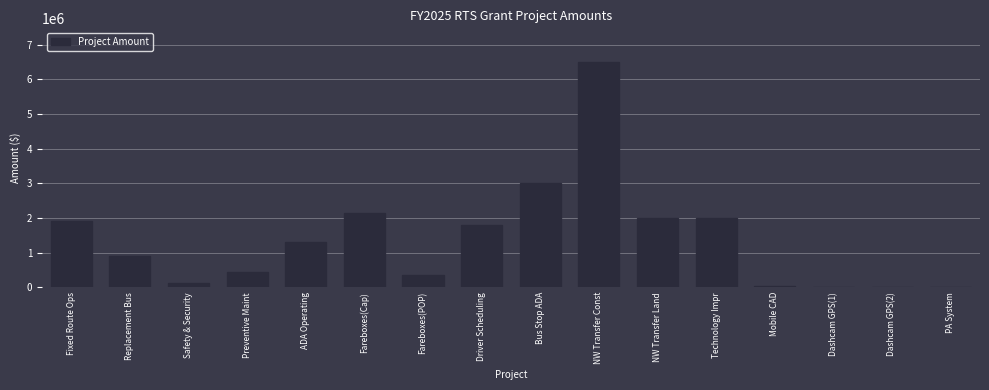

What is the sum of the values at Preventive Maint and NW Transfer Land?

2450000